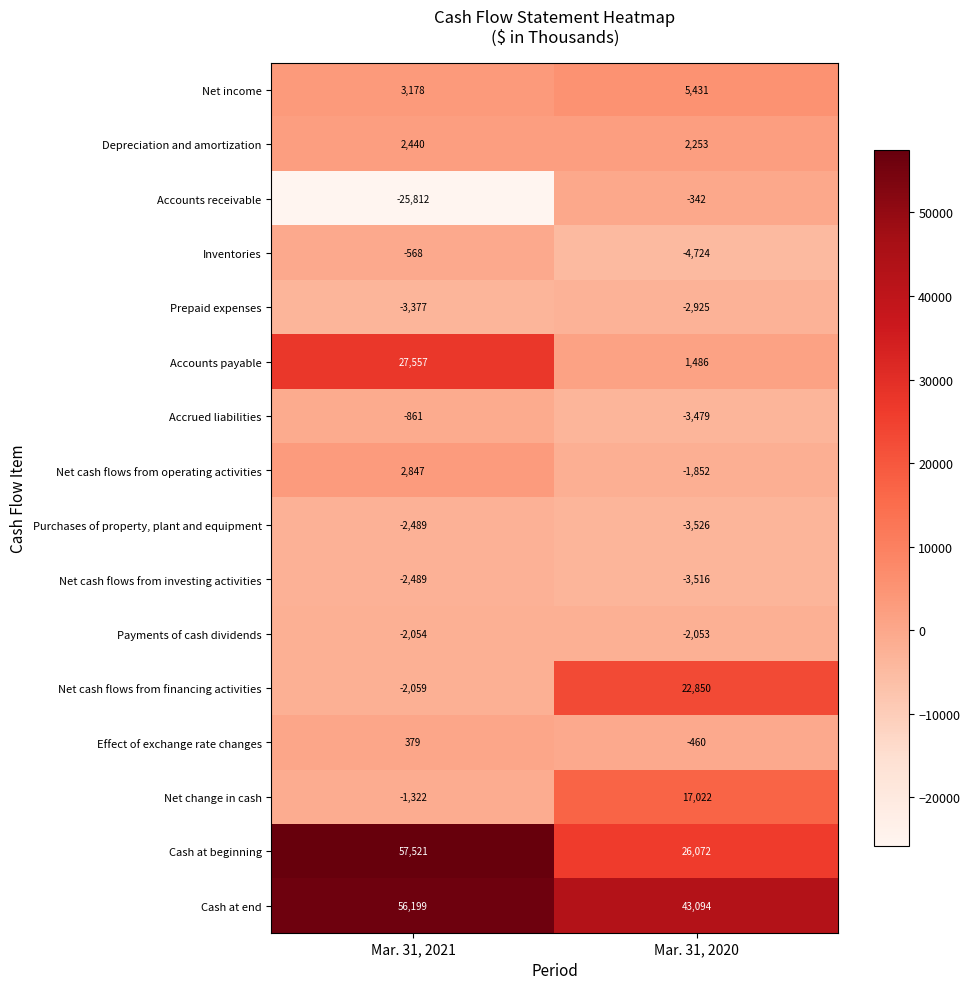

What is the difference between the Purchases of property, plant and equipment values at Mar. 31, 2020 and Mar. 31, 2021?

1037